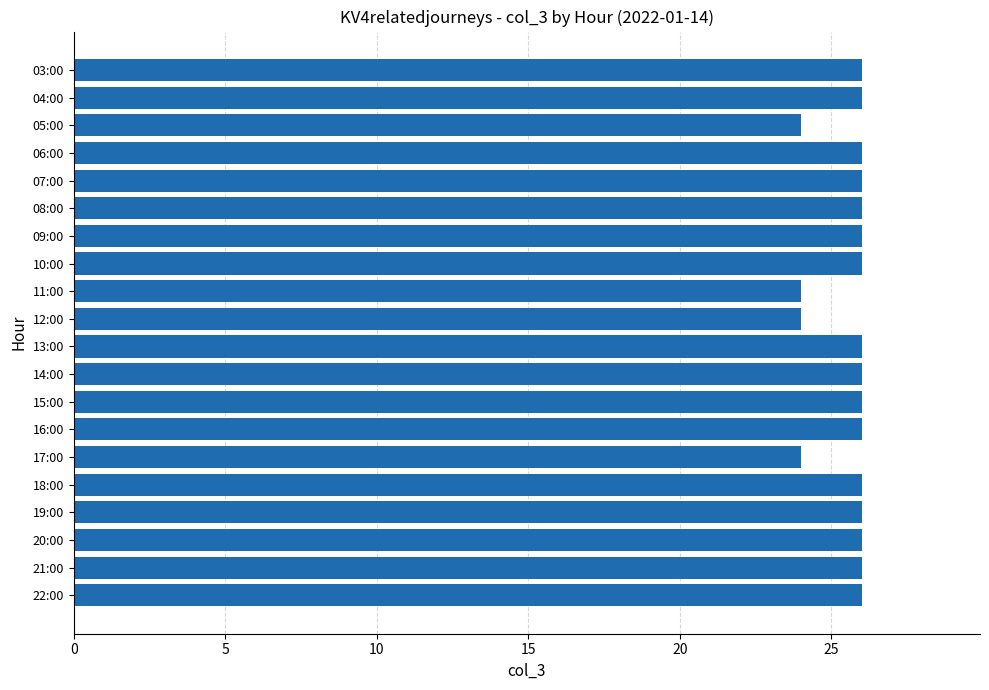

Reading top to bottom, what are all the values shown in this chart?

03:00=26	04:00=26	05:00=24	06:00=26	07:00=26	08:00=26	09:00=26	10:00=26	11:00=24	12:00=24	13:00=26	14:00=26	15:00=26	16:00=26	17:00=24	18:00=26	19:00=26	20:00=26	21:00=26	22:00=26